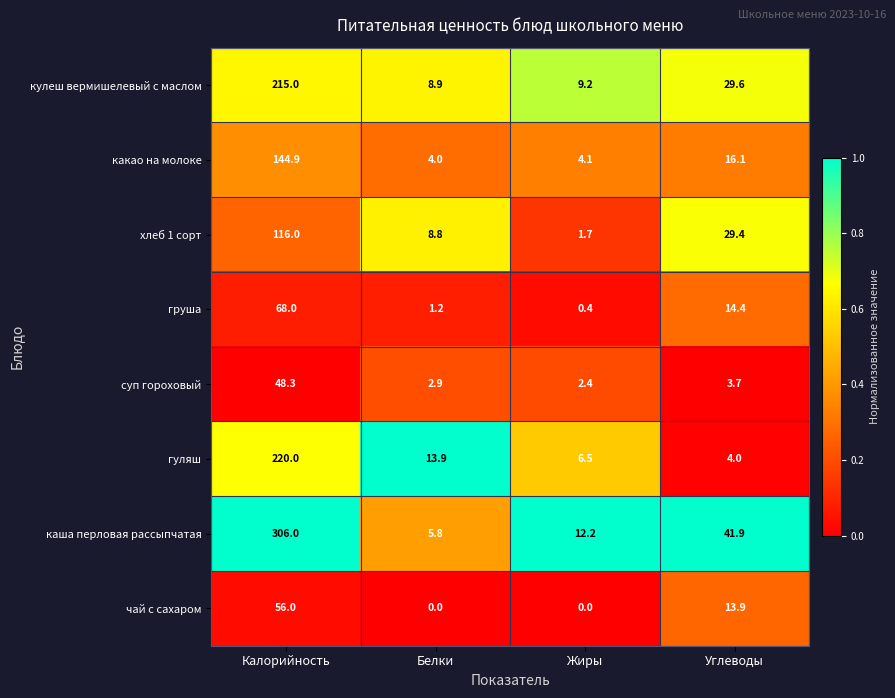

Rank the series at Жиры from lowest to highest value.

чай с сахаром, груша, хлеб 1 сорт, суп гороховый, какао на молоке, гуляш, кулеш вермишелевый с маслом, каша перловая рассыпчатая